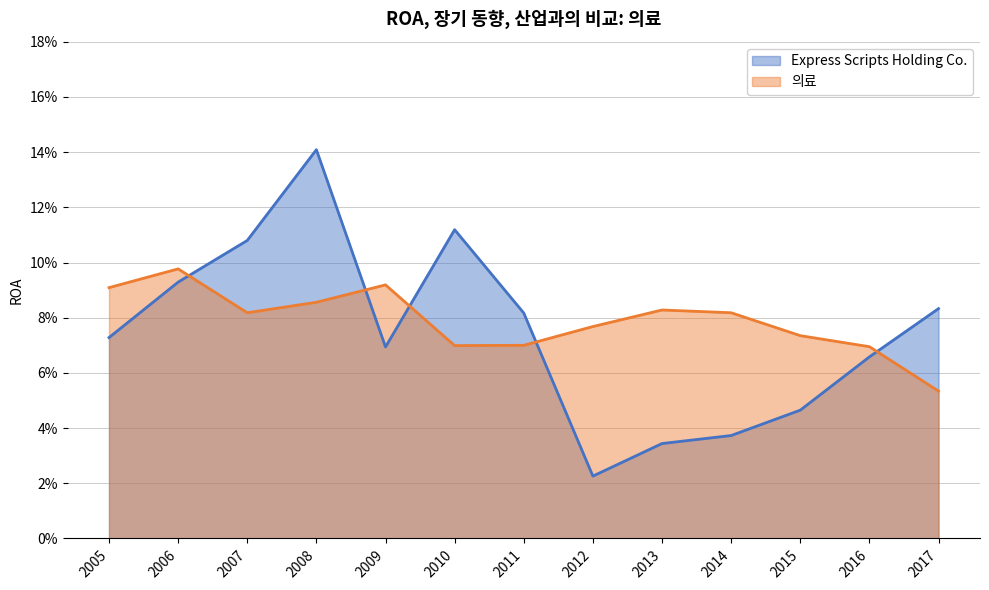

True or false: Express Scripts Holding Co. has more than 0 interior local peaks.

True